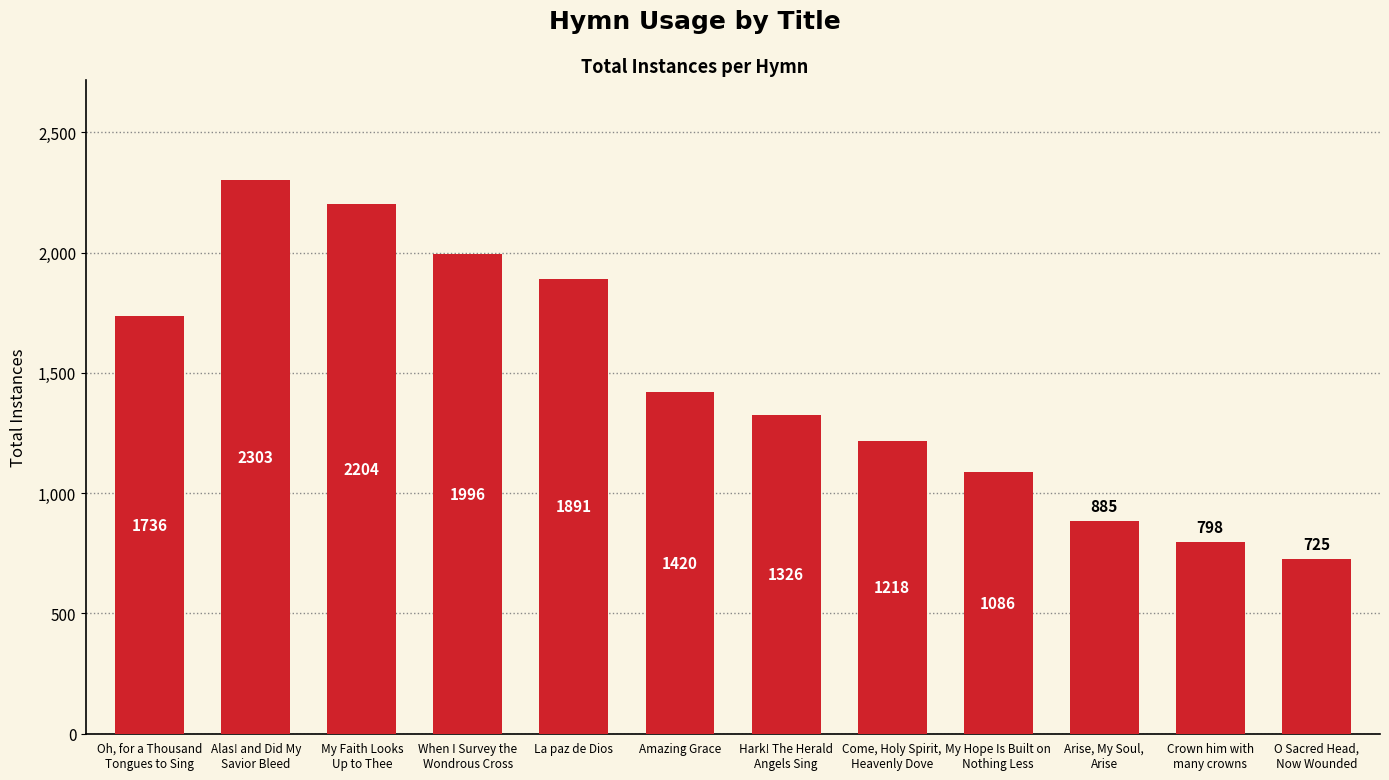

What is the difference between the maximum and minimum values?

1578